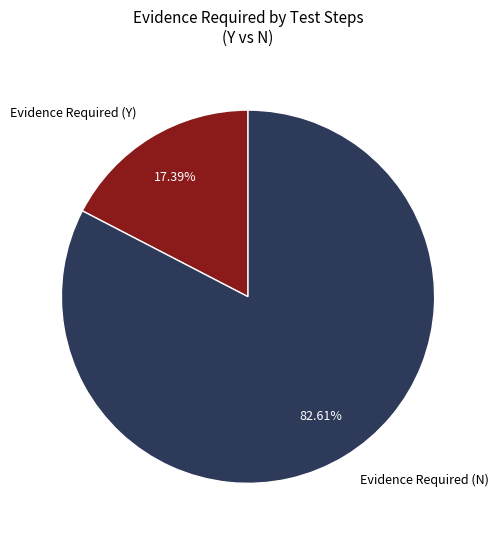

What percentage is the Evidence Required (Y) slice, to the nearest percent?

17%